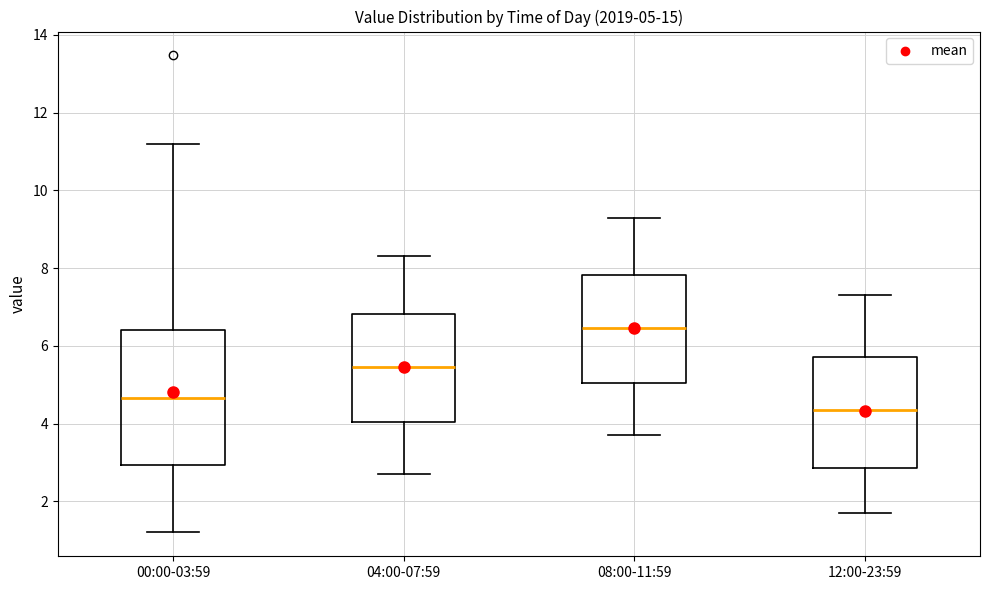

Comparing the boxes themselves (not the whiskers), which one is the tallest?

00:00-03:59